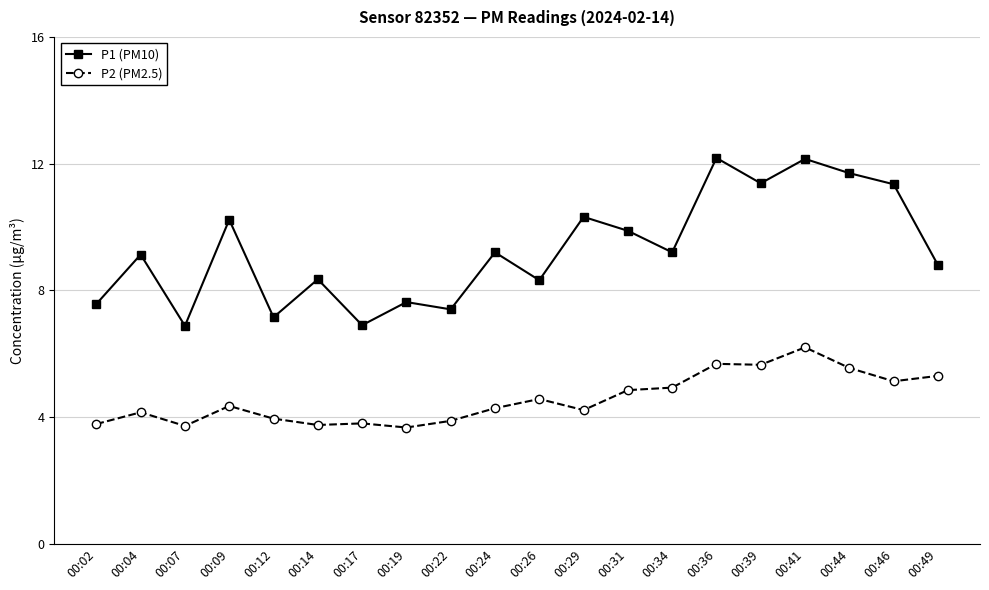

At how many categories does at least one series exceed 7?

18